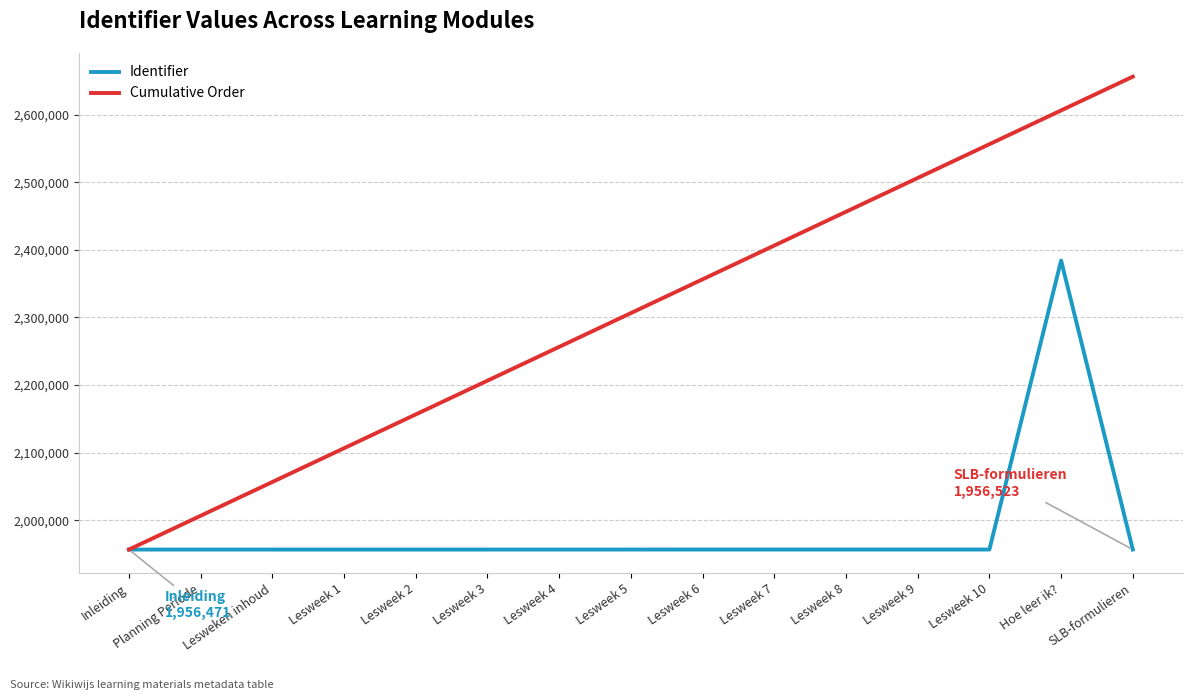

The value of Identifier at SLB-formulieren is 1956523. True or false?

True